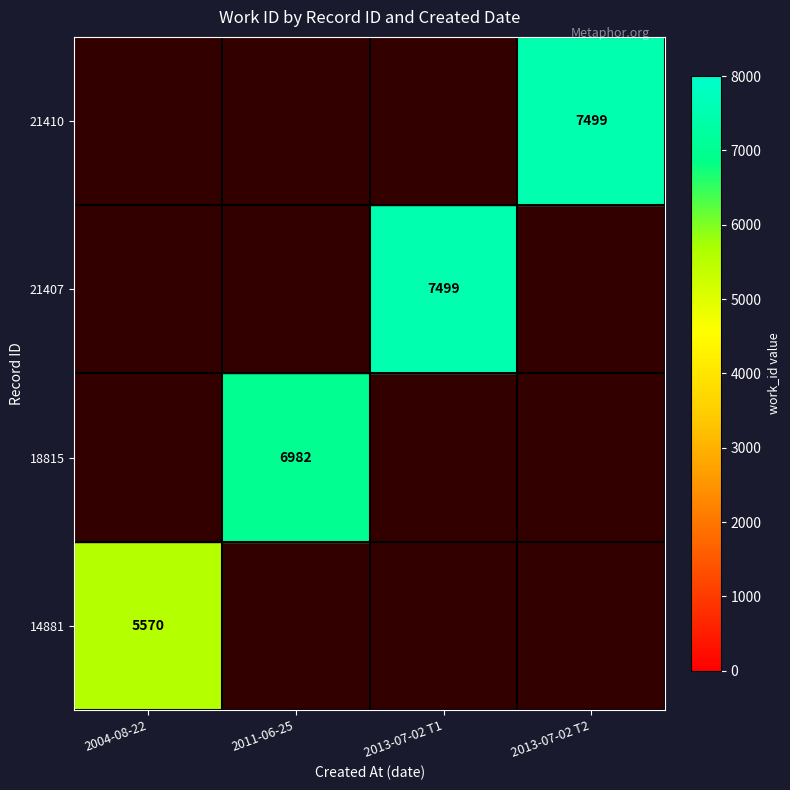

At which category does the chart reach its peak across all series?

2013-07-02 T1